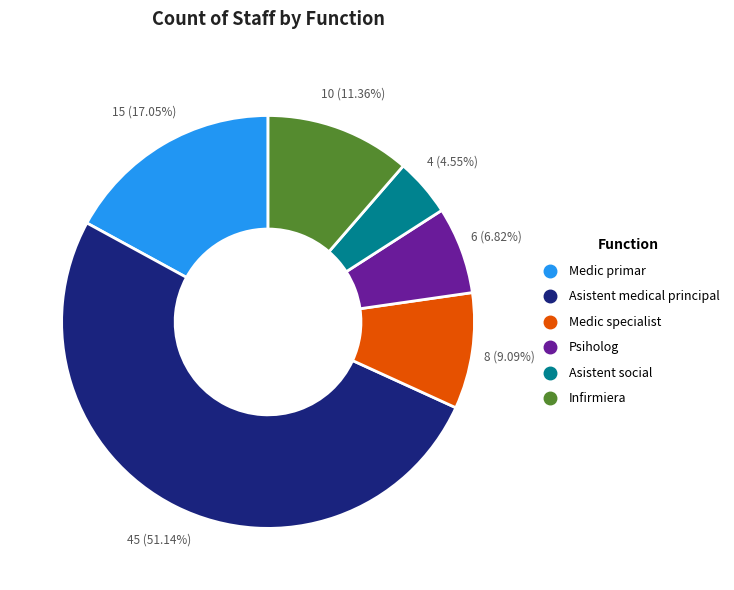

Between Psiholog and Medic specialist, which is larger?

Medic specialist